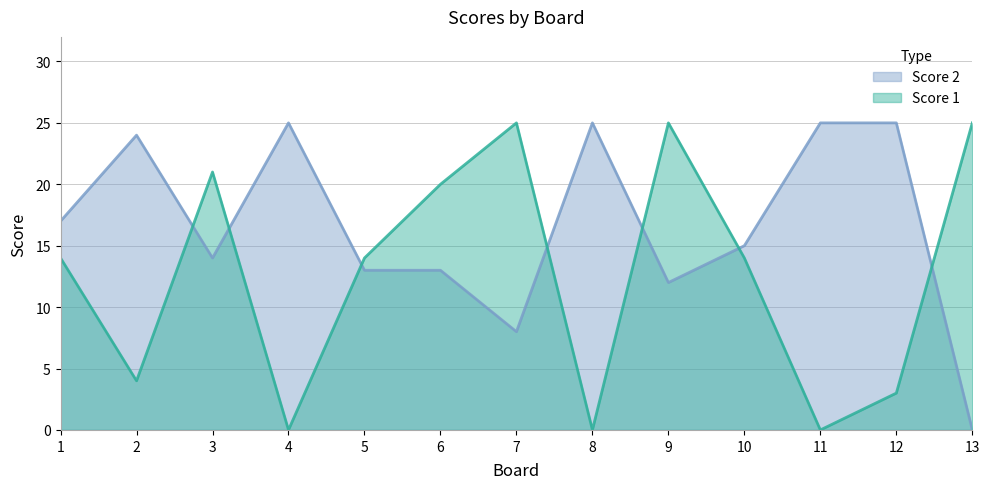

Reading left to right, what are all the values shown in this chart?

Score 1: 14	4	21	0	14	20	25	0	25	14	0	3	25
Score 2: 17	24	14	25	13	13	8	25	12	15	25	25	0